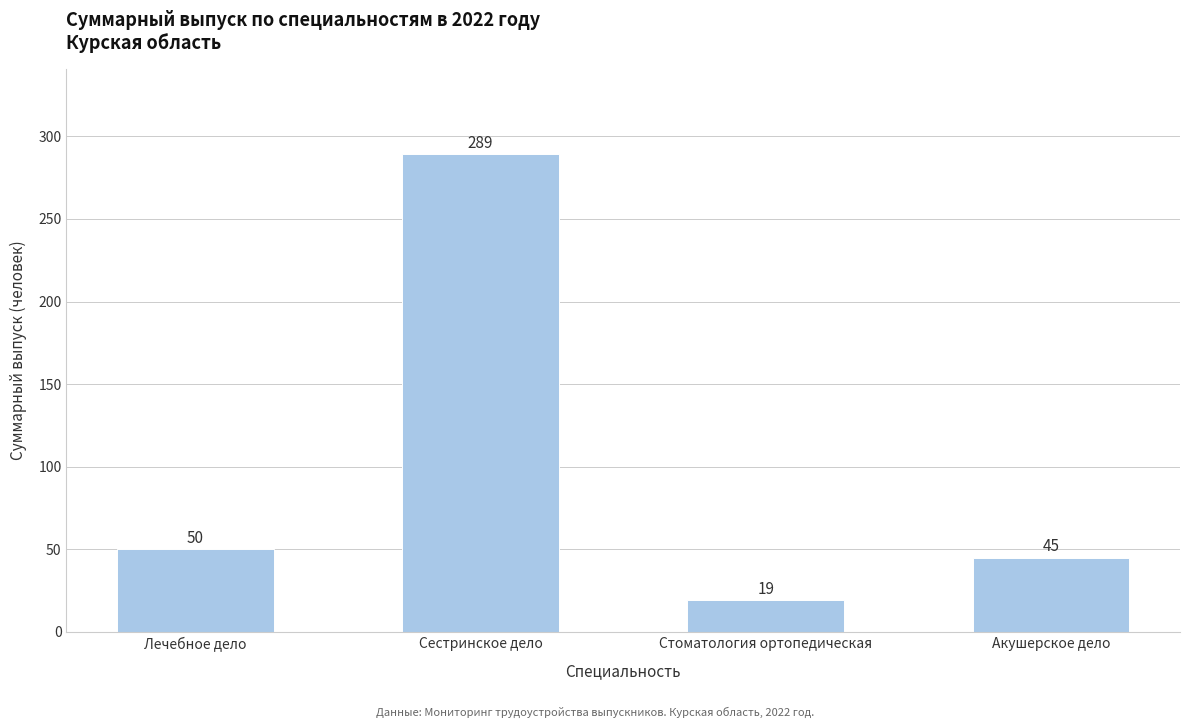

The chart shows a value of 23 at Акушерское дело. True or false?

False